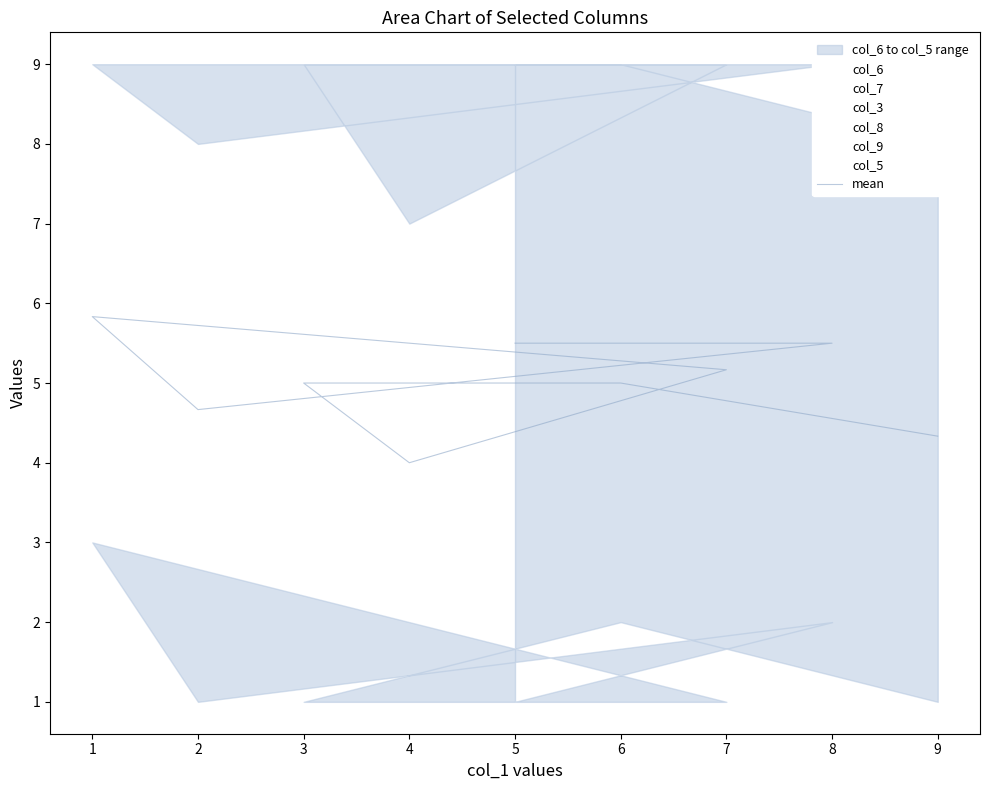

Read the col_8 value at 5.

1